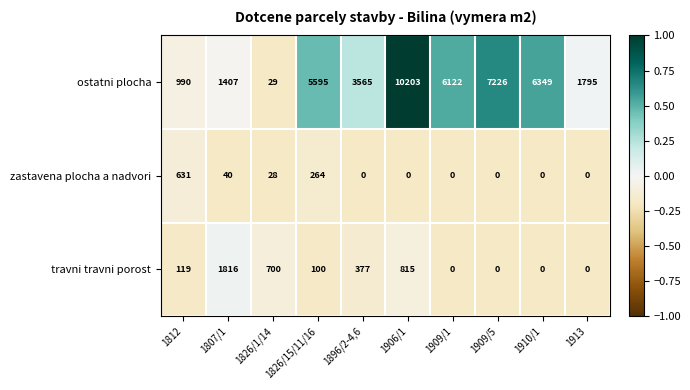

What is the sum of all ostatni plocha values?

43281